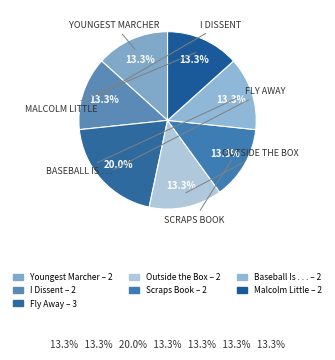

What percentage is the Scraps Book slice, to the nearest percent?

13%